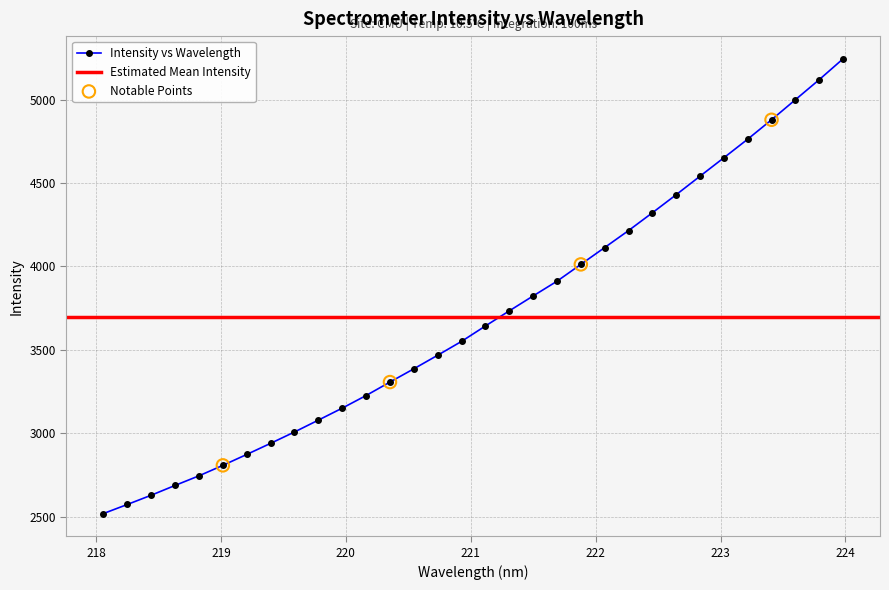

Approximately how many times larger is the value at 221.4993 compared to 220.9264?

1.1